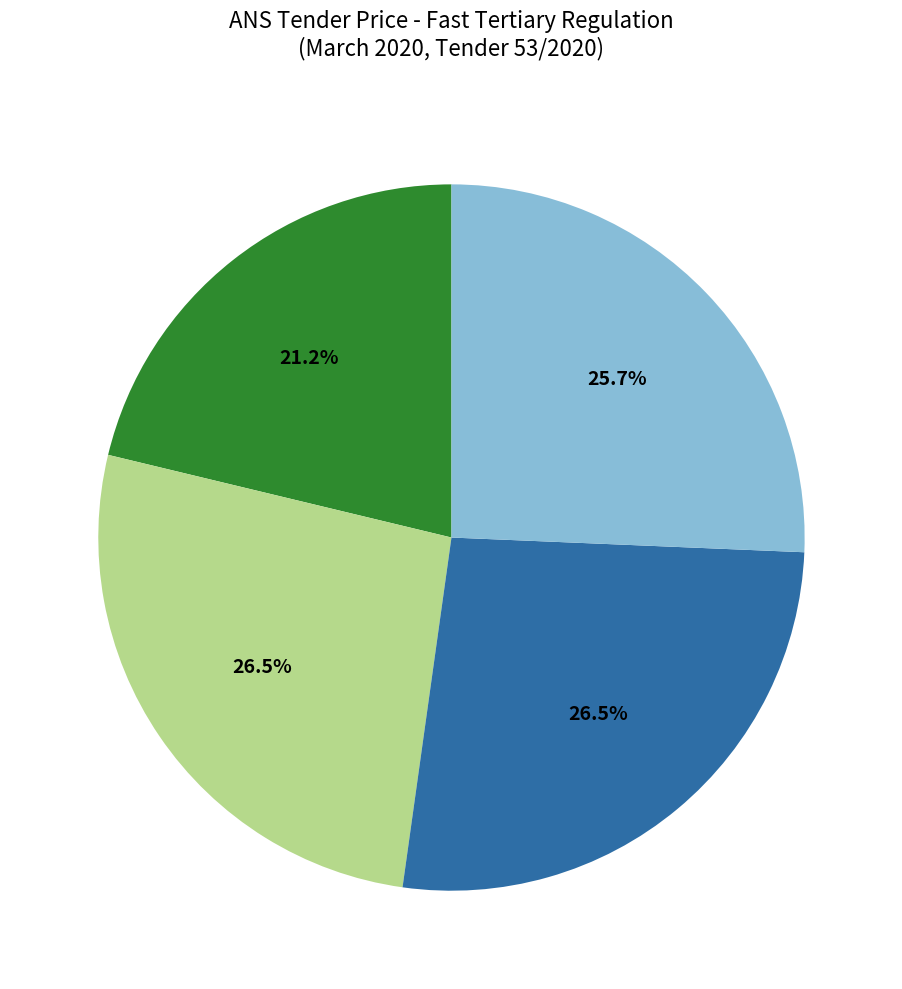

Is there any slice that represents more than half of the pie?

No